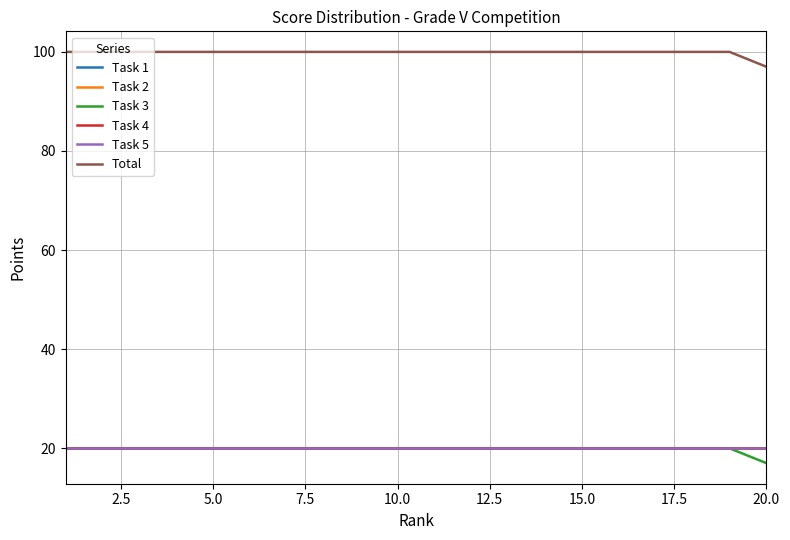

What is the difference between the maximum and minimum values in the Total series?

3